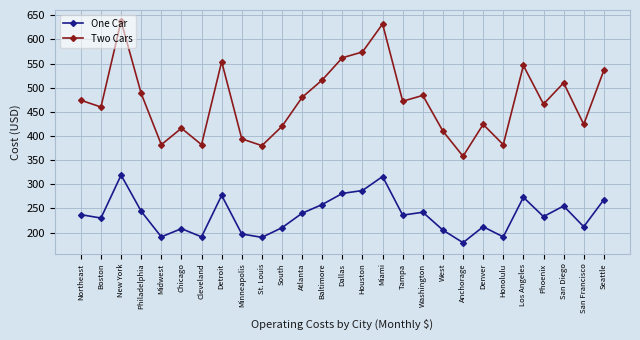

What is the difference between the Two Cars values at Seattle and Los Angeles?

10